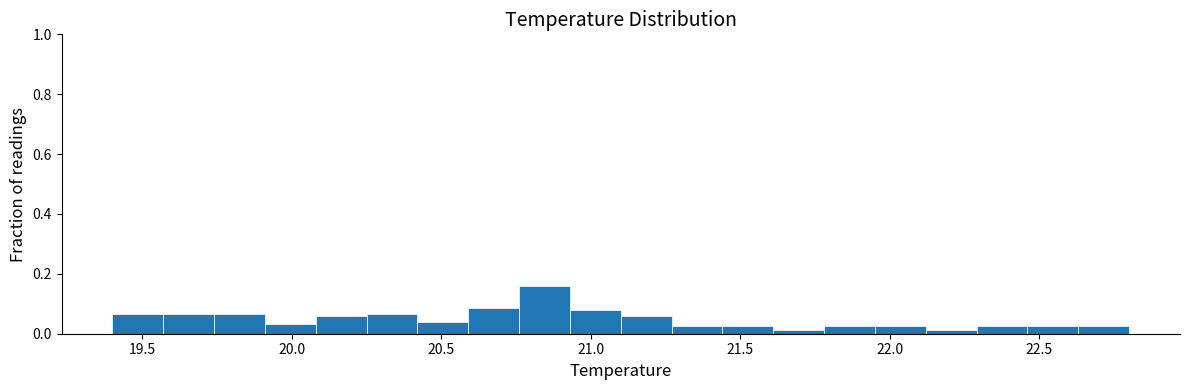

Read against the x-axis, roughly where is the centre of the tallest bar?

20.85